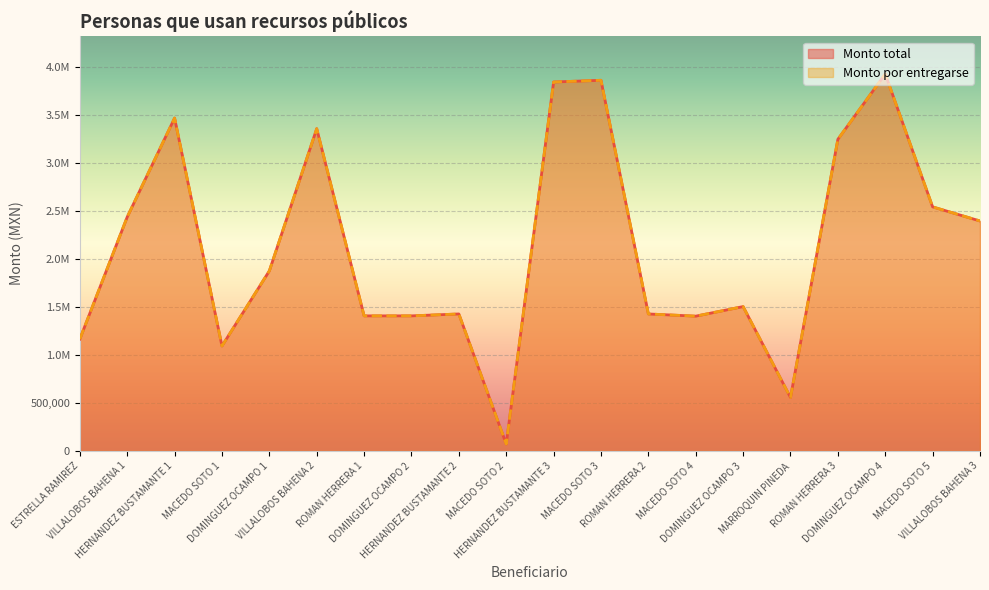

True or false: Monto total and Monto por entregarse intersect in this chart.

False